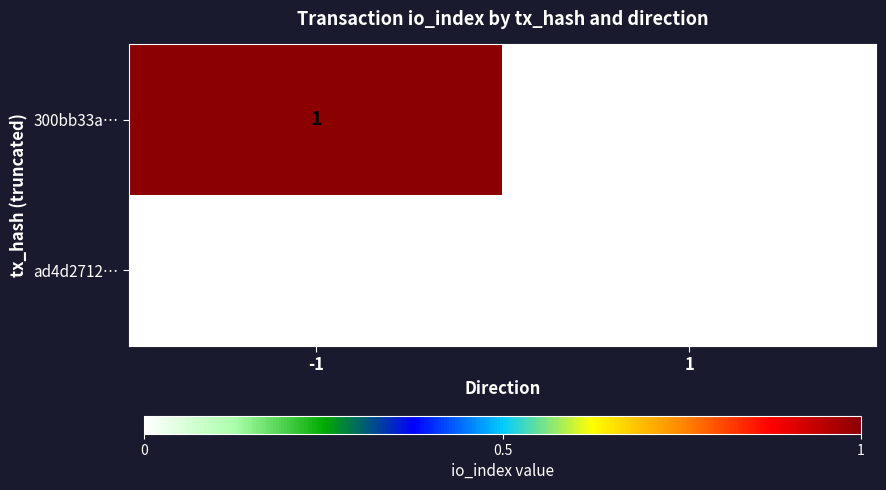

True or false: 300bb33a… has a value of 0 at 1.

True